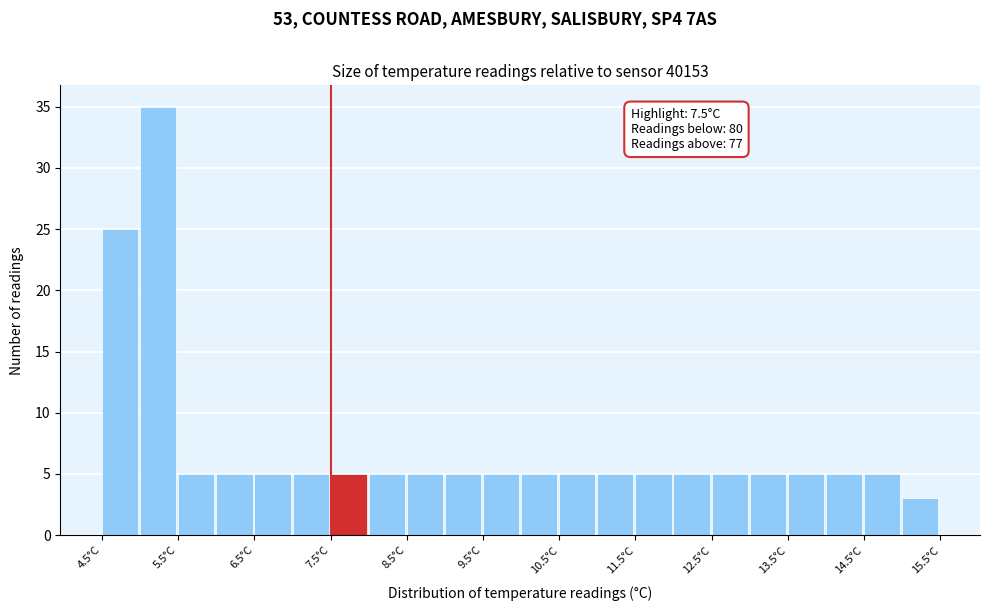

Over which range of the x-axis is the bar tallest?

5.0 to 5.5